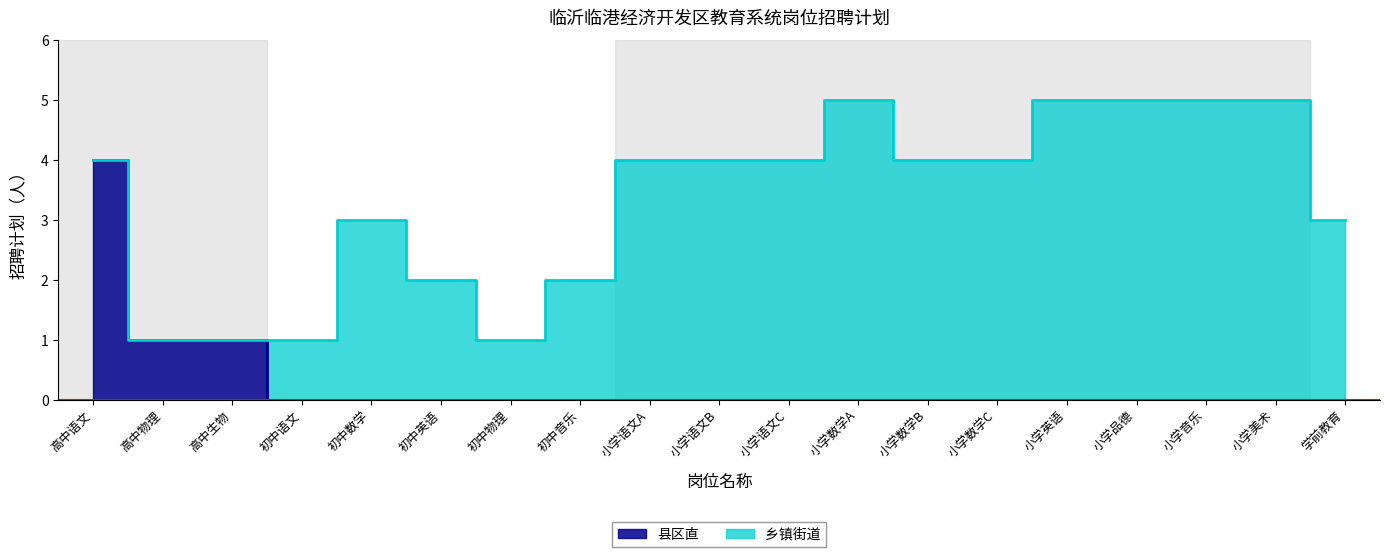

True or false: the data has more than 2 interior local peaks.

False